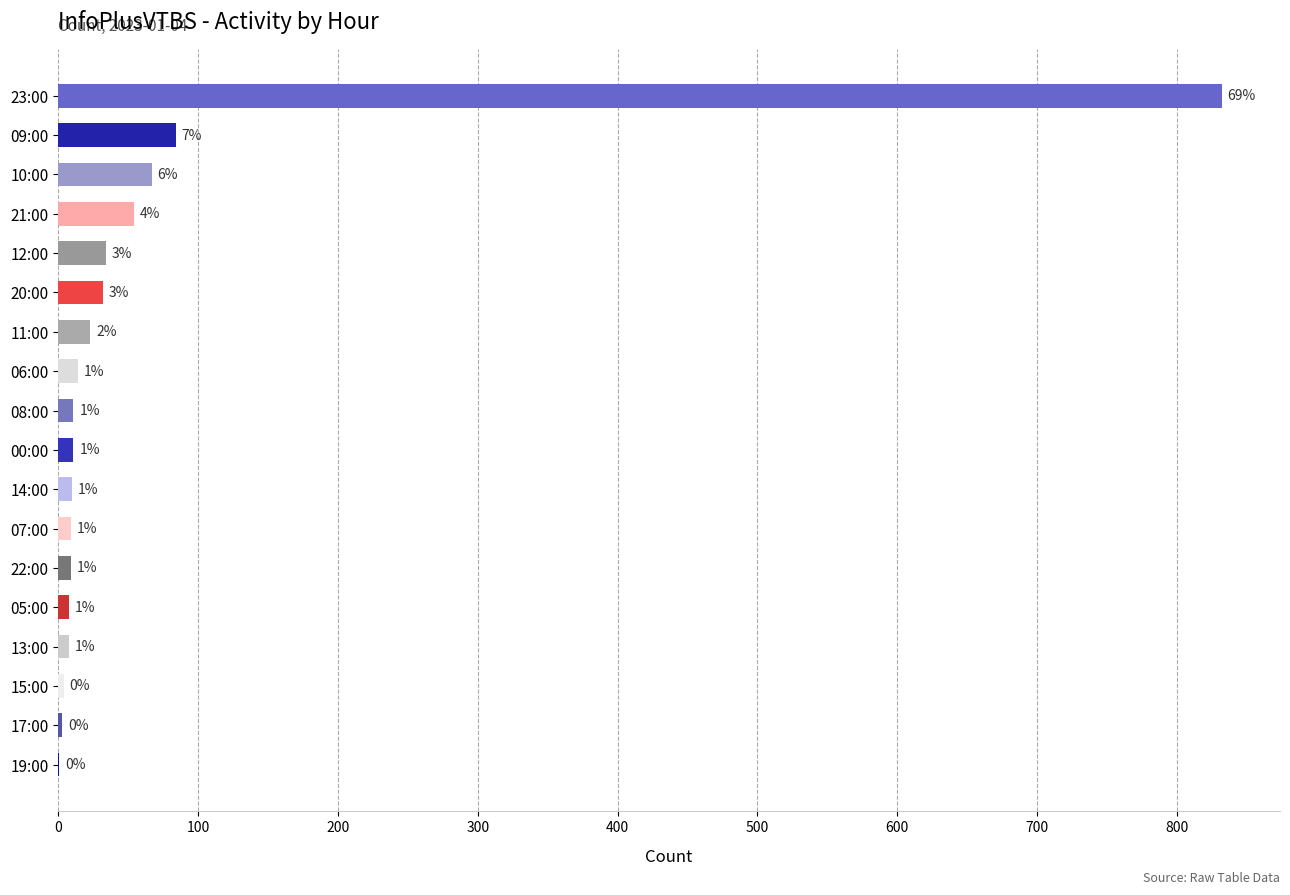

What is the maximum value shown in the chart?

832